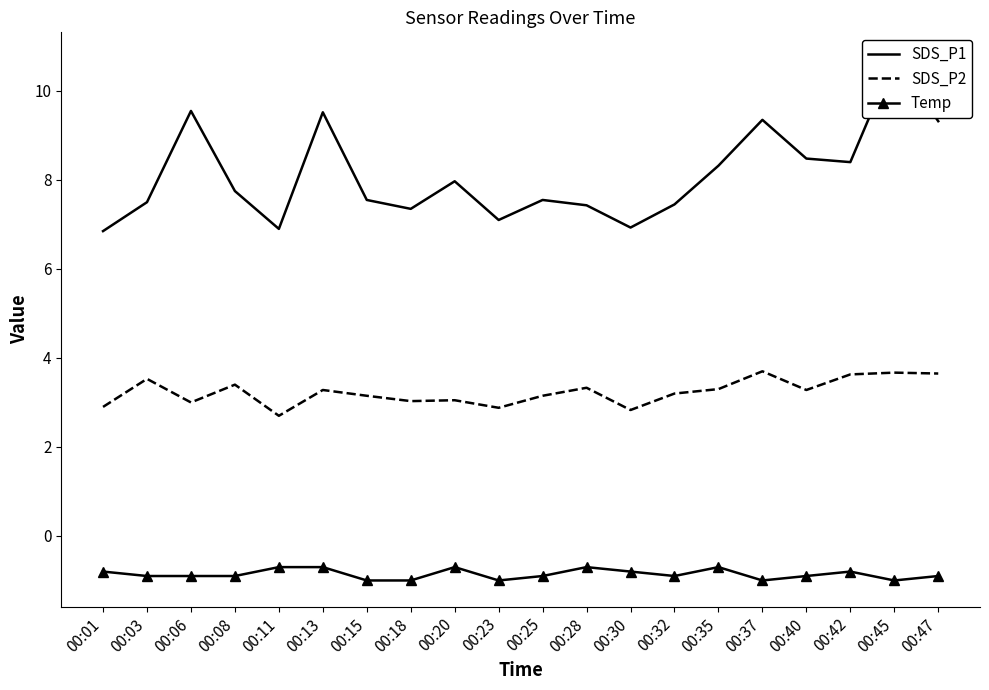

How many lines are shown in the chart?

3